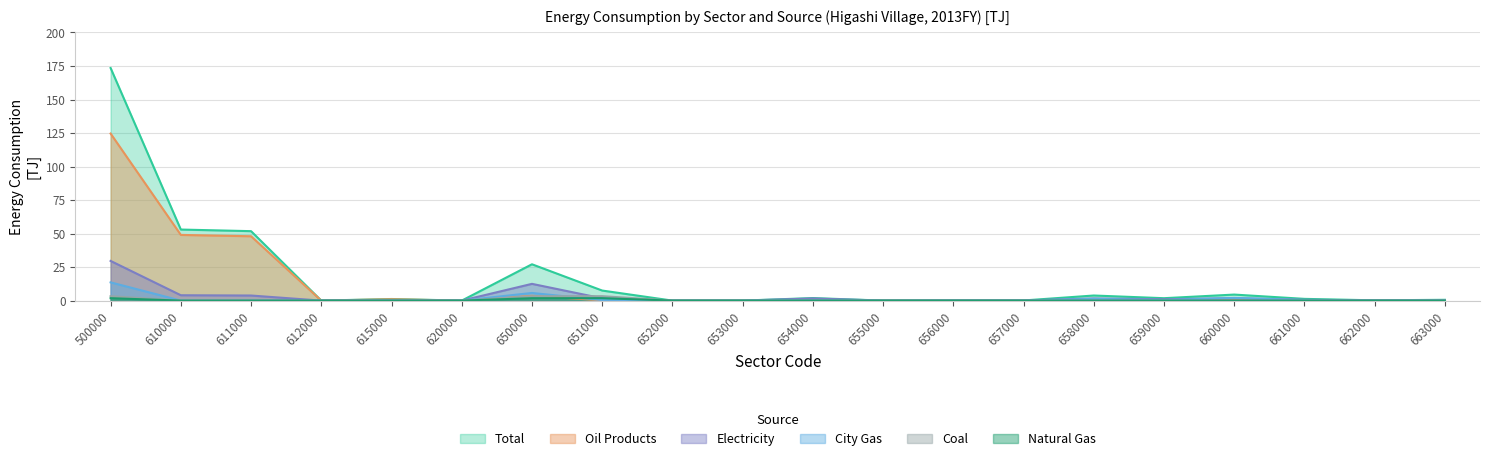

How many data points does each series have?

20